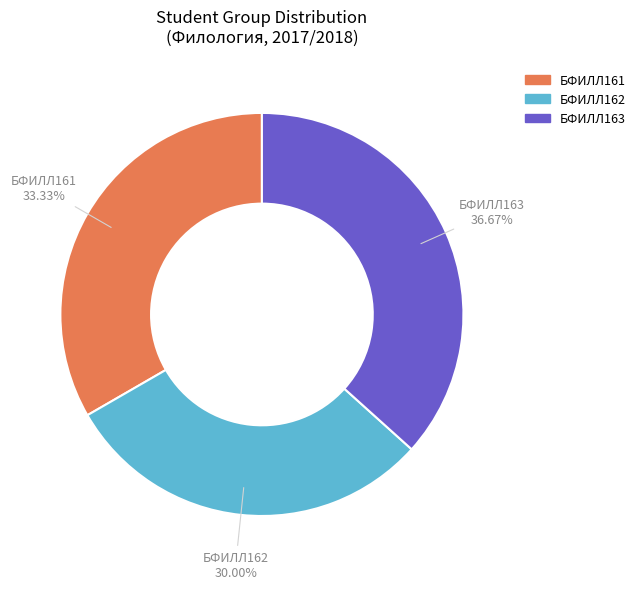

How many segments does this pie chart have?

3